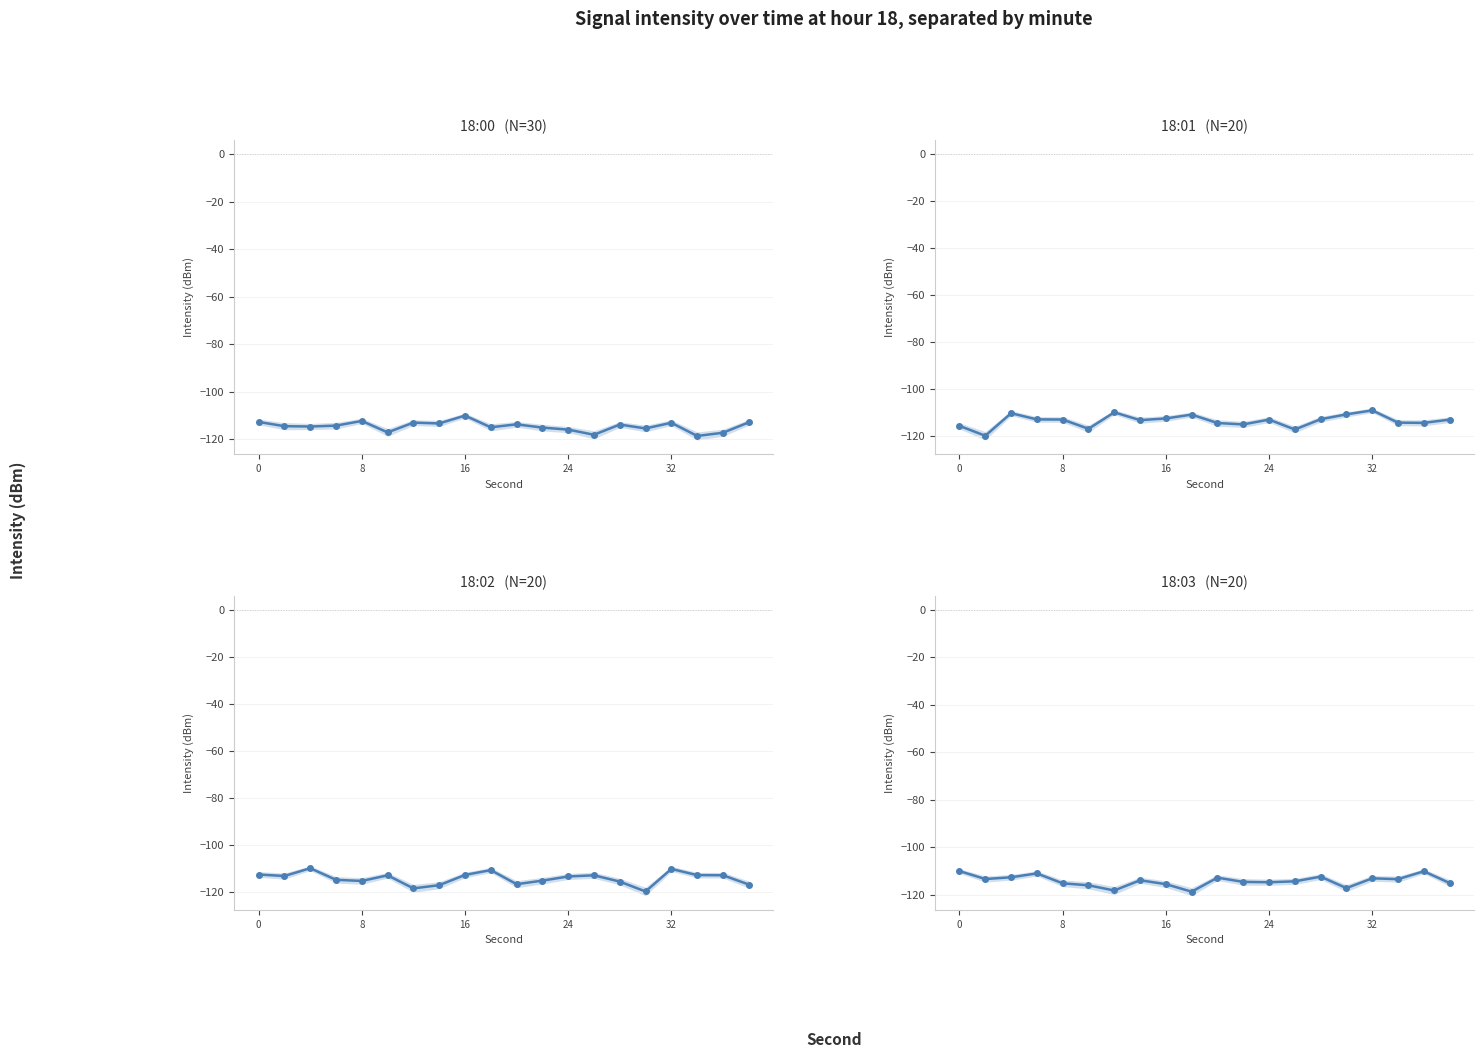

Reading left to right, extract all data points from this chart.

18:00: -112.7	-114.5	-114.6	-114.3	-112.3	-117.1	-113.0	-113.4	-110.0	-115.0	-113.7	-115.1	-115.9	-118.1	-113.8	-115.5	-113.1	-118.6	-117.3	-112.9
18:01: -115.7	-120.0	-110.3	-113.0	-113.0	-117.0	-110.0	-113.3	-112.6	-110.9	-114.5	-115.1	-113.1	-117.3	-112.9	-110.8	-109.1	-114.4	-114.5	-113.1
18:02: -112.7	-113.4	-110.0	-115.0	-115.5	-113.1	-118.6	-117.3	-112.9	-110.8	-116.8	-115.3	-113.6	-113.1	-115.7	-120.0	-110.3	-113.0	-113.0	-117.0
18:03: -110.0	-113.3	-112.6	-110.9	-115.1	-115.9	-118.1	-113.8	-115.5	-118.6	-112.7	-114.5	-114.6	-114.3	-112.3	-117.1	-113.0	-113.4	-110.0	-115.0